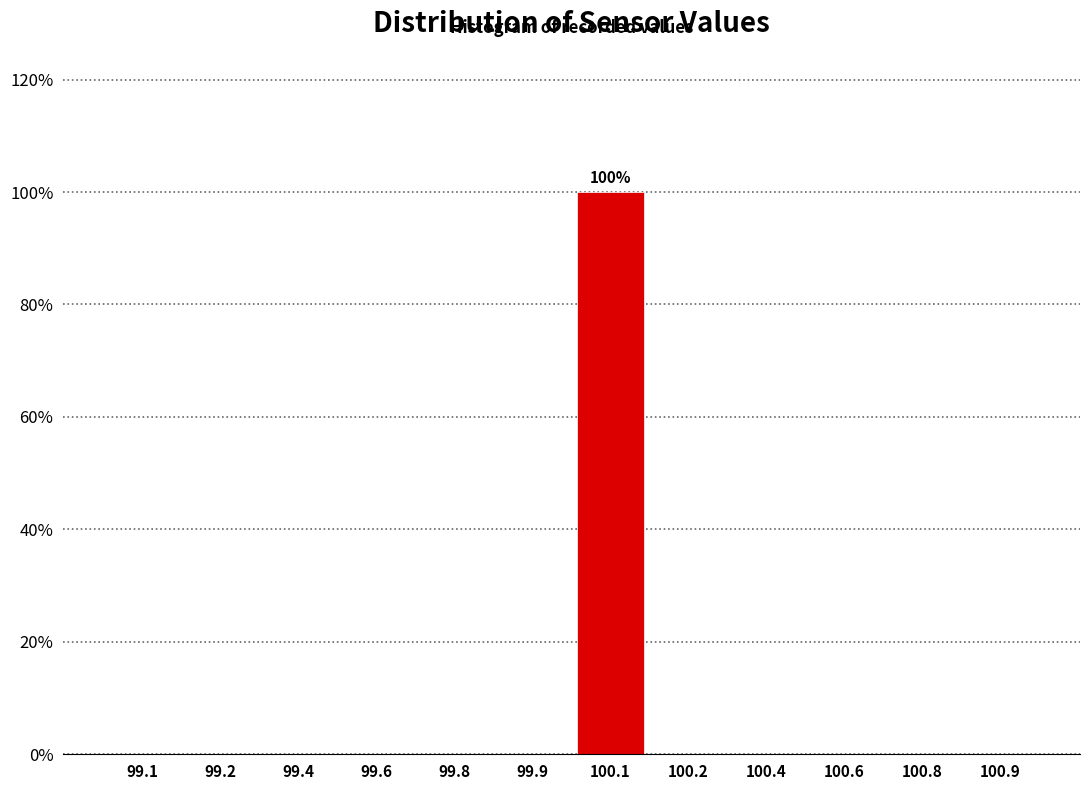

Reading left to right, what are all the values shown in this chart?

99.1=0	99.2=0	99.4=0	99.6=0	99.8=0	99.9=0	100.1=100	100.2=0	100.4=0	100.6=0	100.8=0	100.9=0